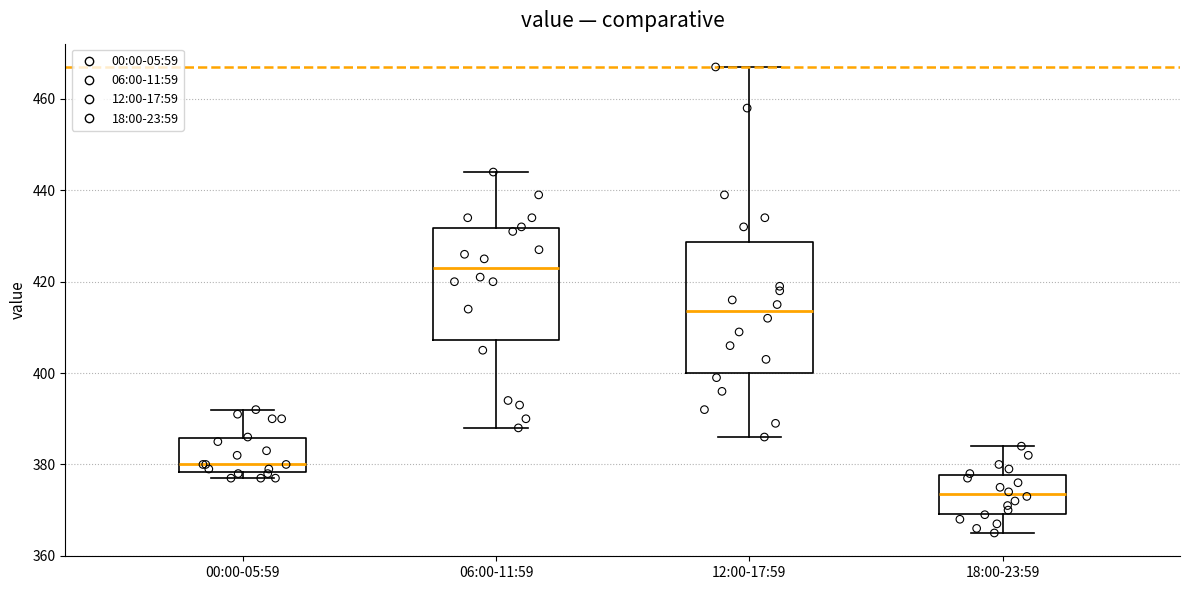

Which box has the highest median line?

06:00-11:59